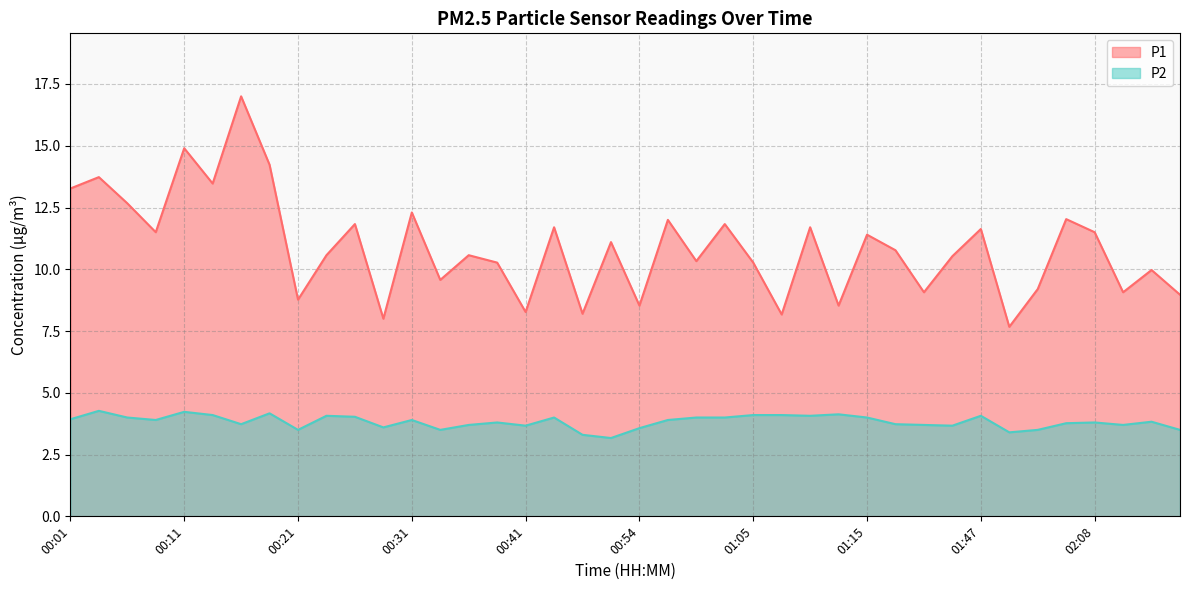

Between 00:04 and 00:14, which is larger?

00:04